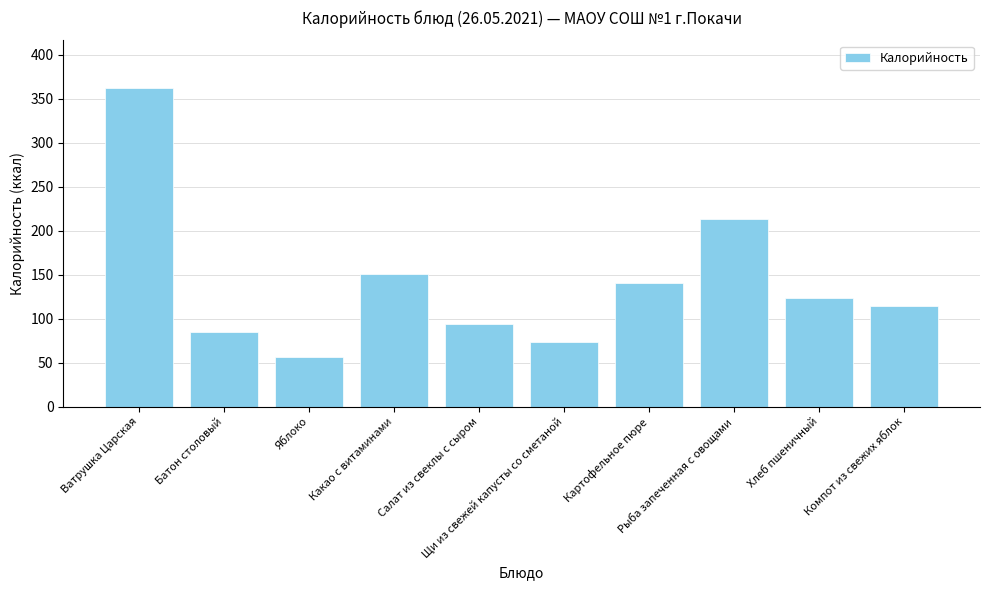

Approximately how many times larger is the value at Какао с витаминами compared to Хлеб пшеничный?

1.2